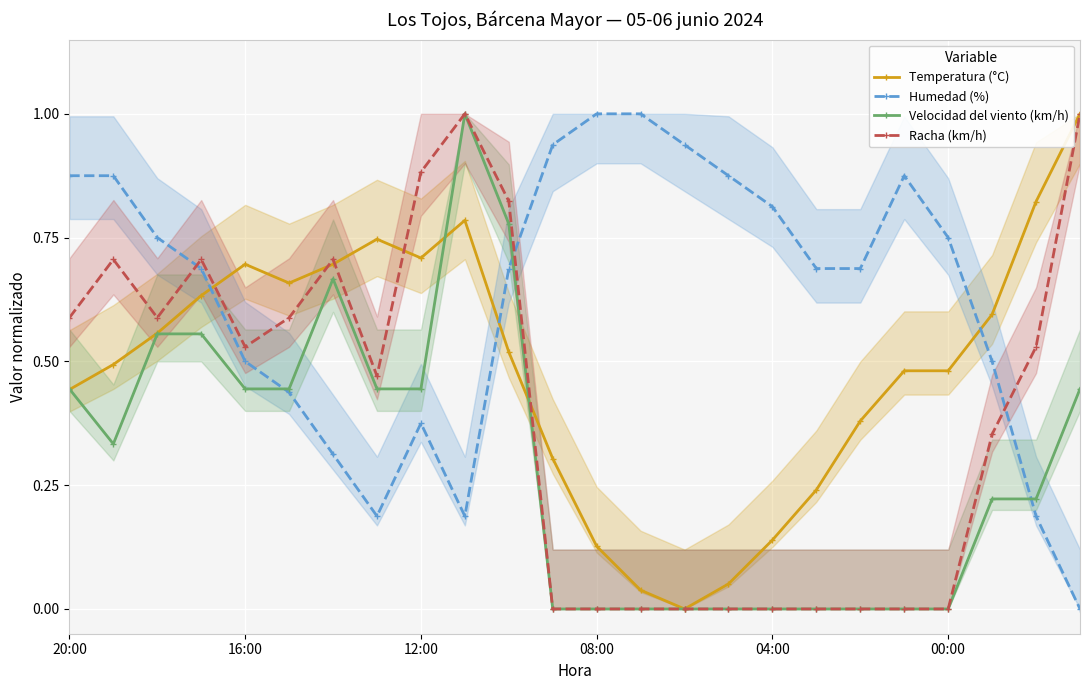

True or false: Humedad (%) has more than 0 interior local peaks.

True